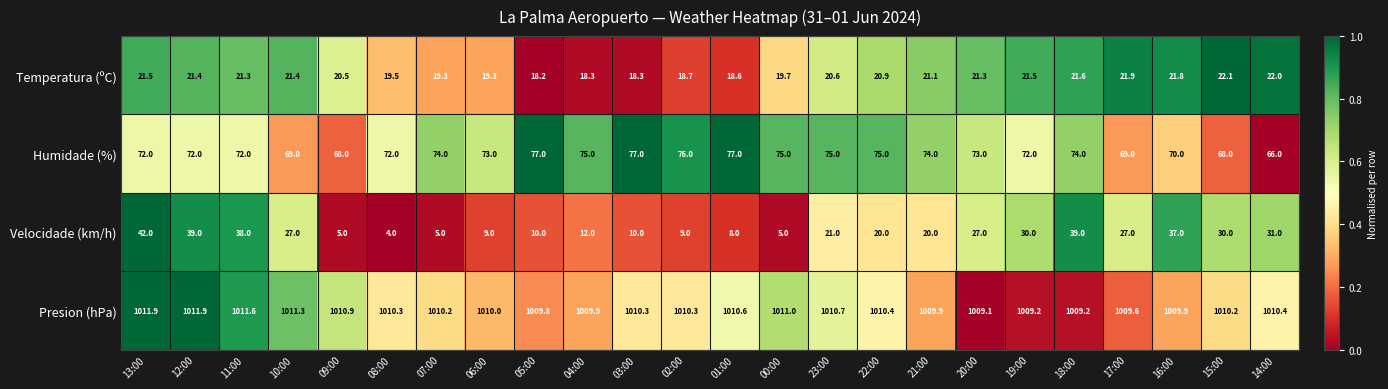

Which category has the highest value in the Velocidade (km/h) series?

13:00